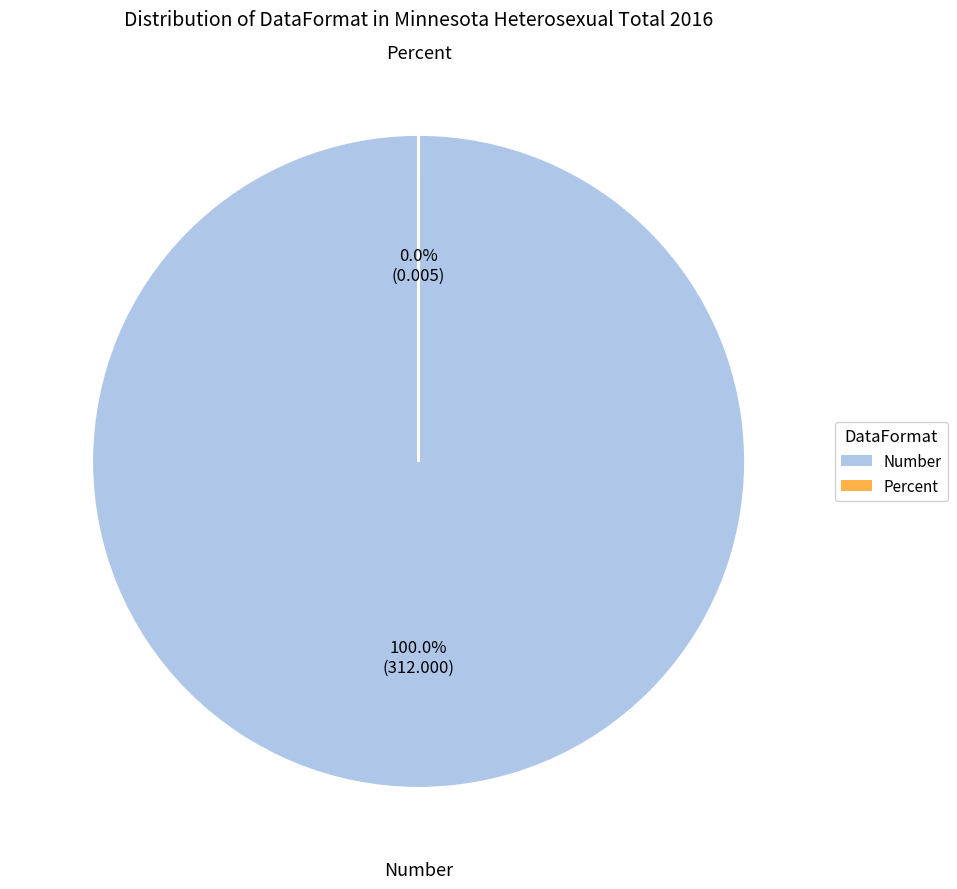

What is the largest slice in the pie chart?

Number